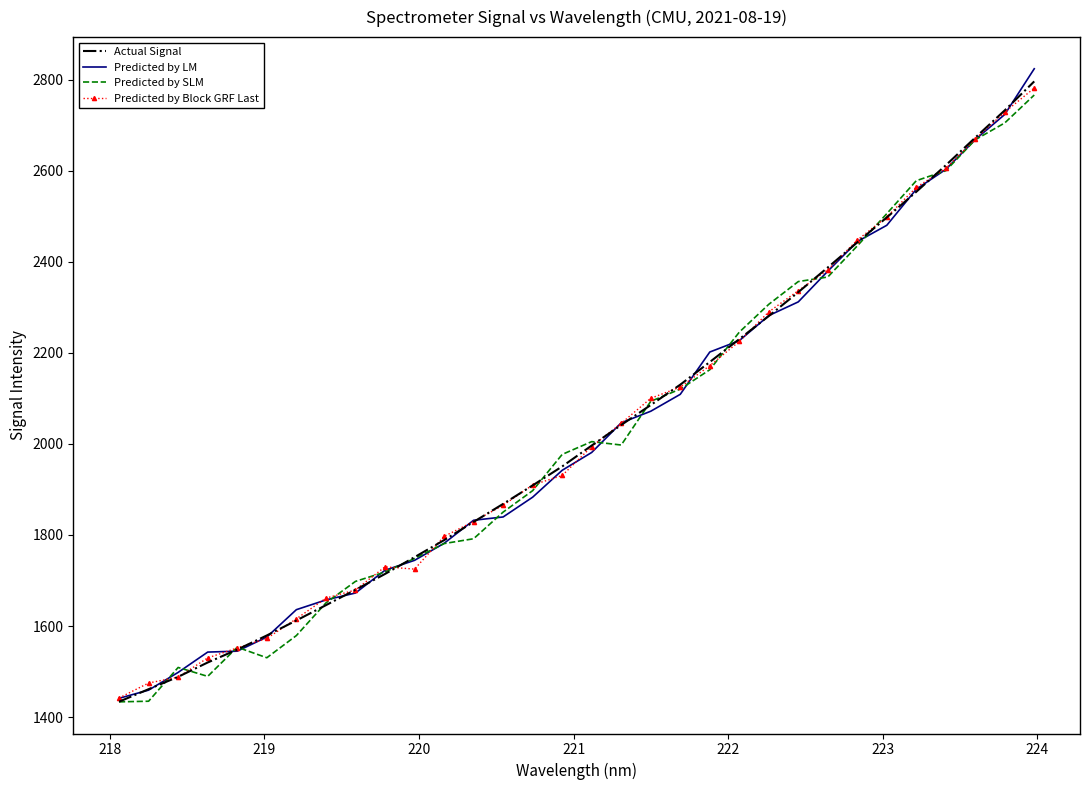

Which series has the largest range (max minus min)?

Predicted by LM